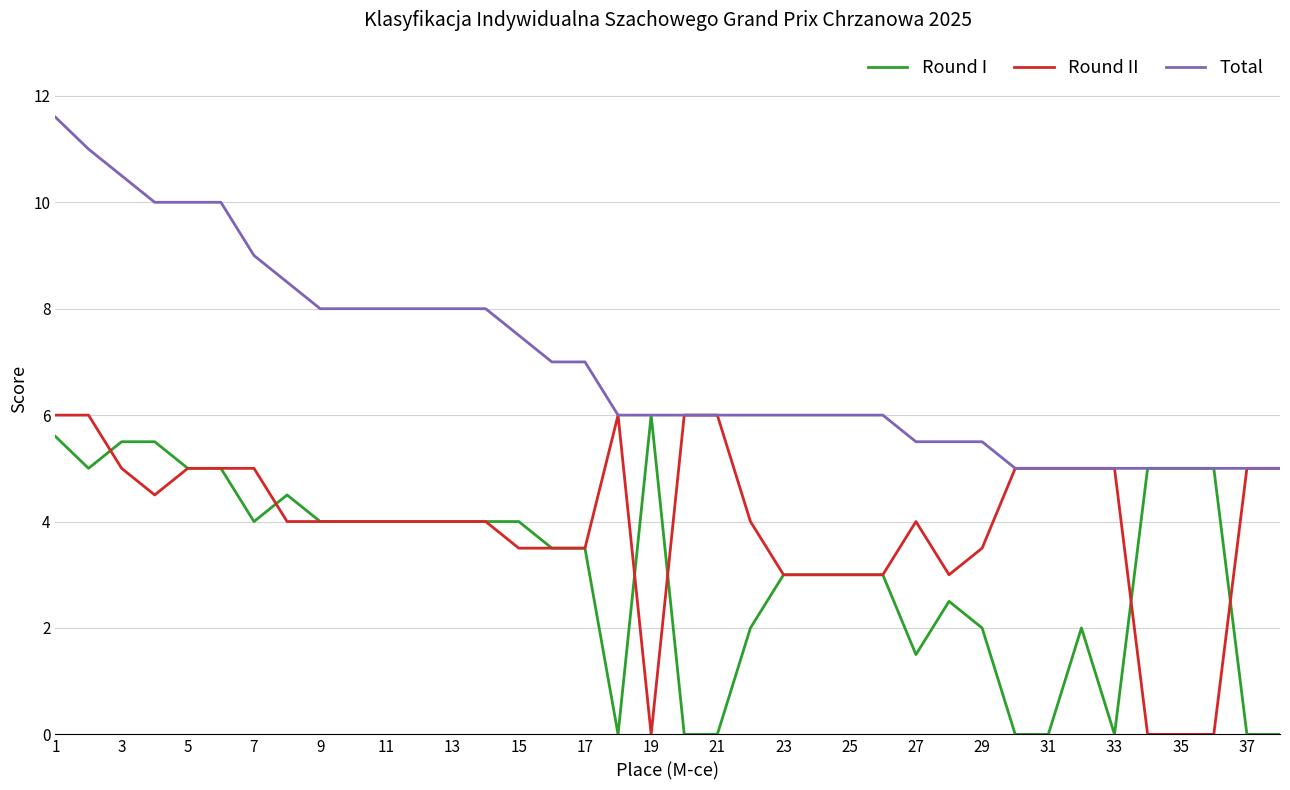

Which series has the largest total across all categories?

Total